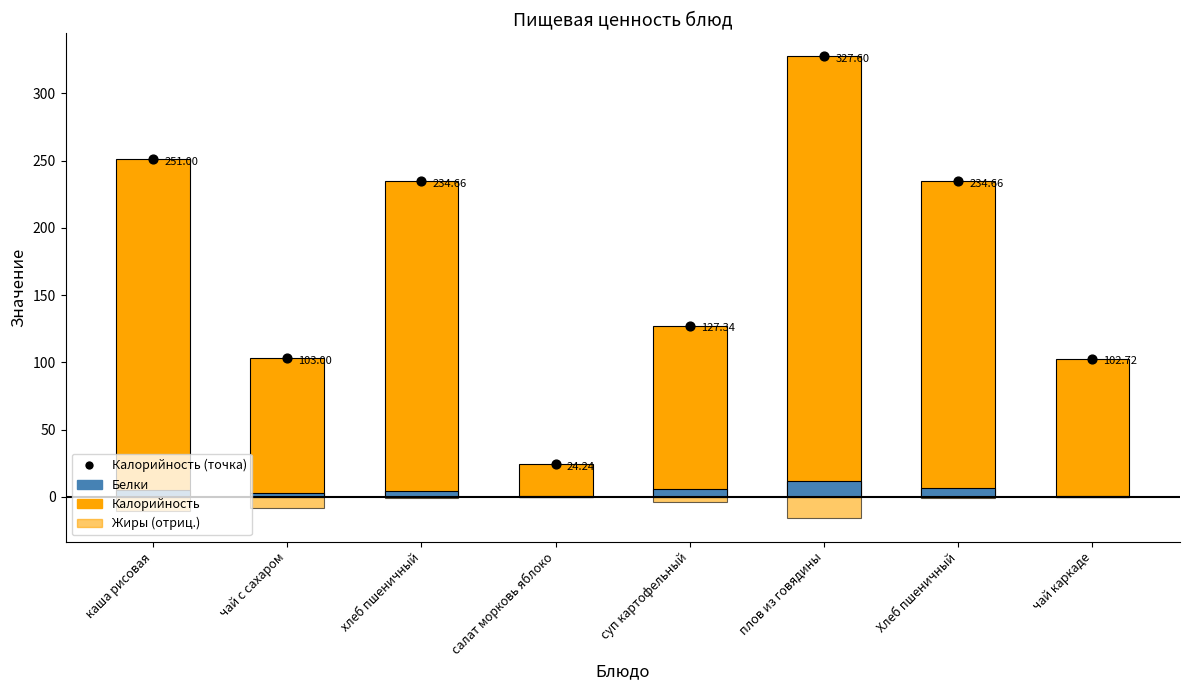

At which category is the sum across all series the highest?

плов из говядины